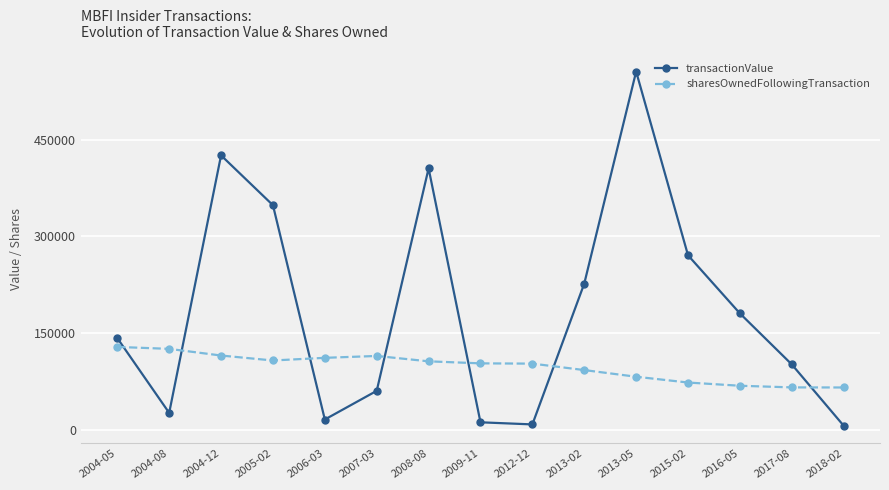

Which series has the largest range (max minus min)?

transactionValue